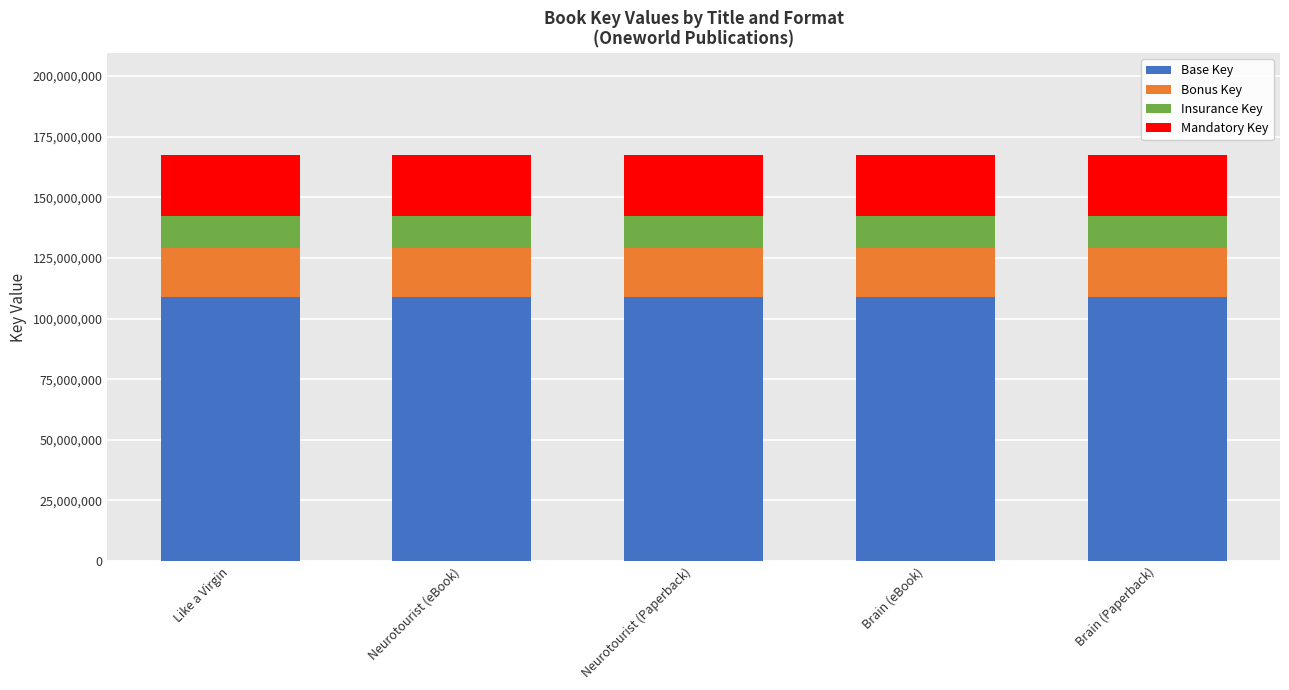

Is it true that Base Key equals 172496631.3 at Neurotourist (Paperback)?

False